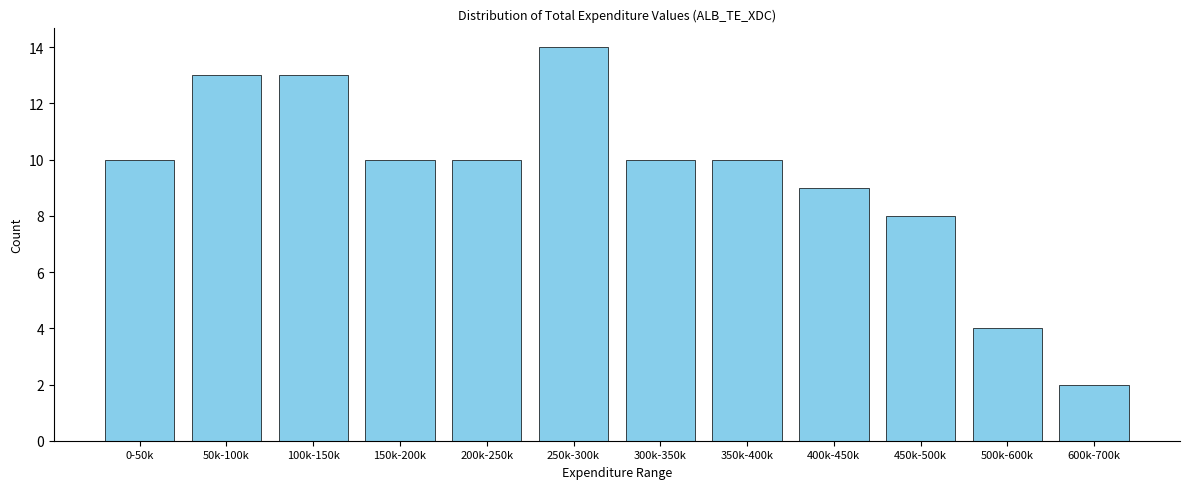

Reading left to right, extract all data points from this chart.

10	13	13	10	10	14	10	10	9	8	4	2